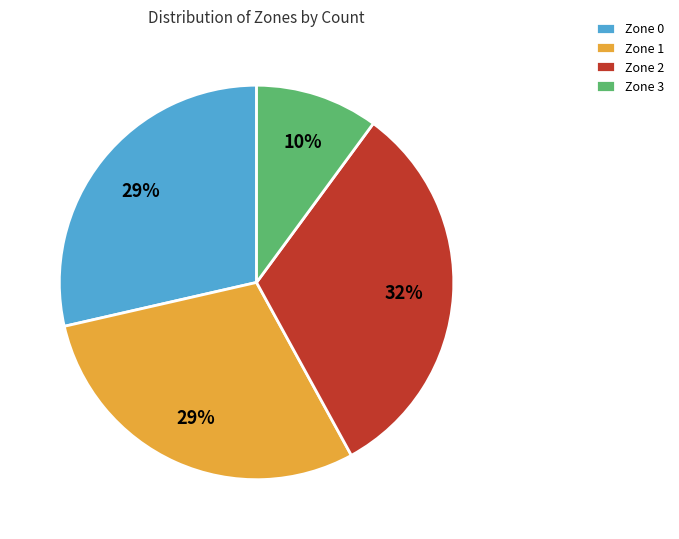

To the nearest percent, what is the combined percentage of Zone 0 and Zone 3?

39%